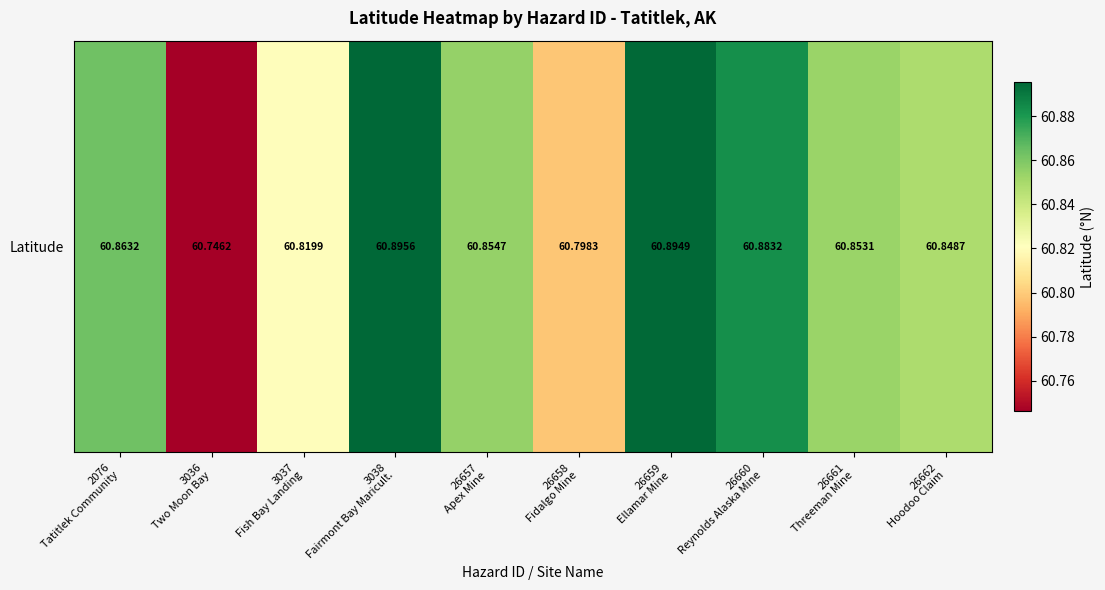

The value at 26659
Ellamar Mine is 23.3. True or false?

False